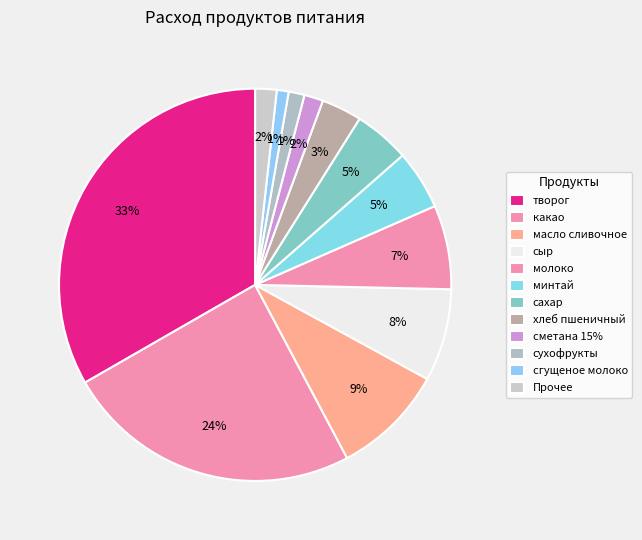

To the nearest percent, what is the difference between the творог and минтай slice percentages?

28%